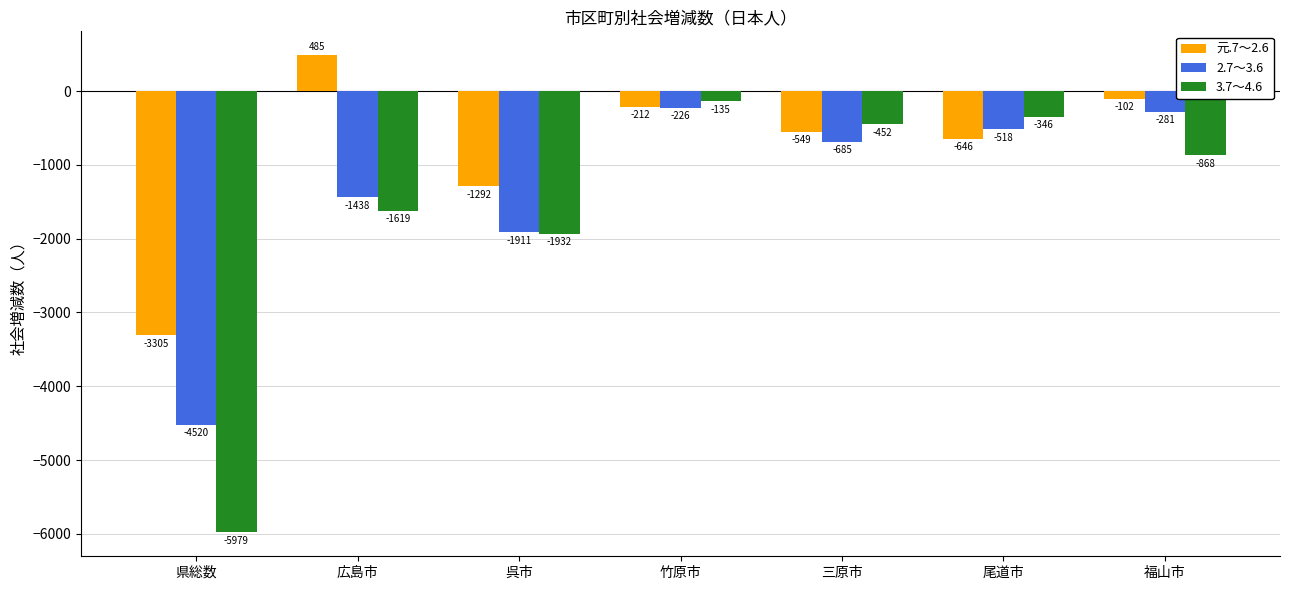

How many data points does each series have?

7